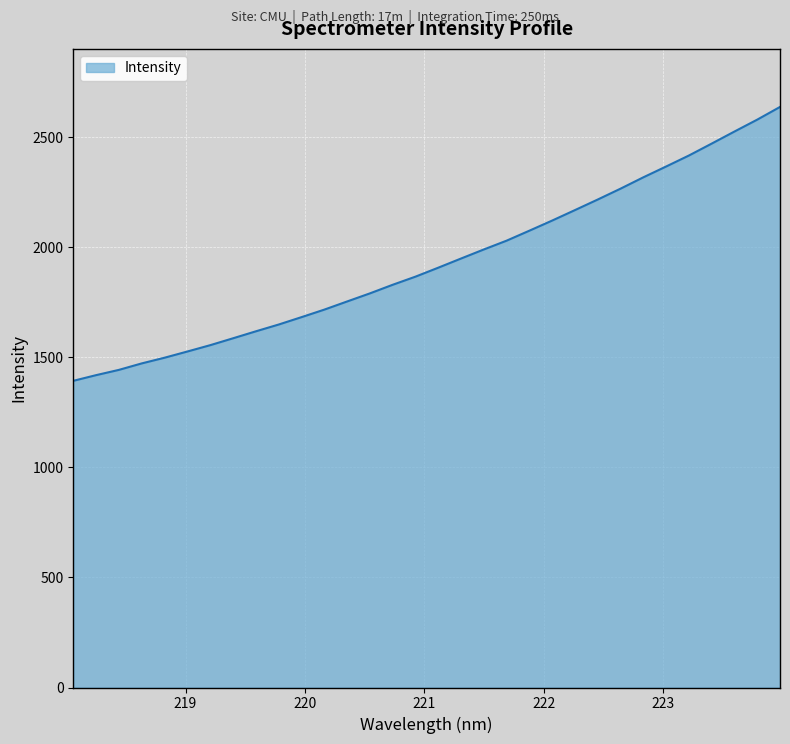

What is the minimum value shown in the chart?

1392.9